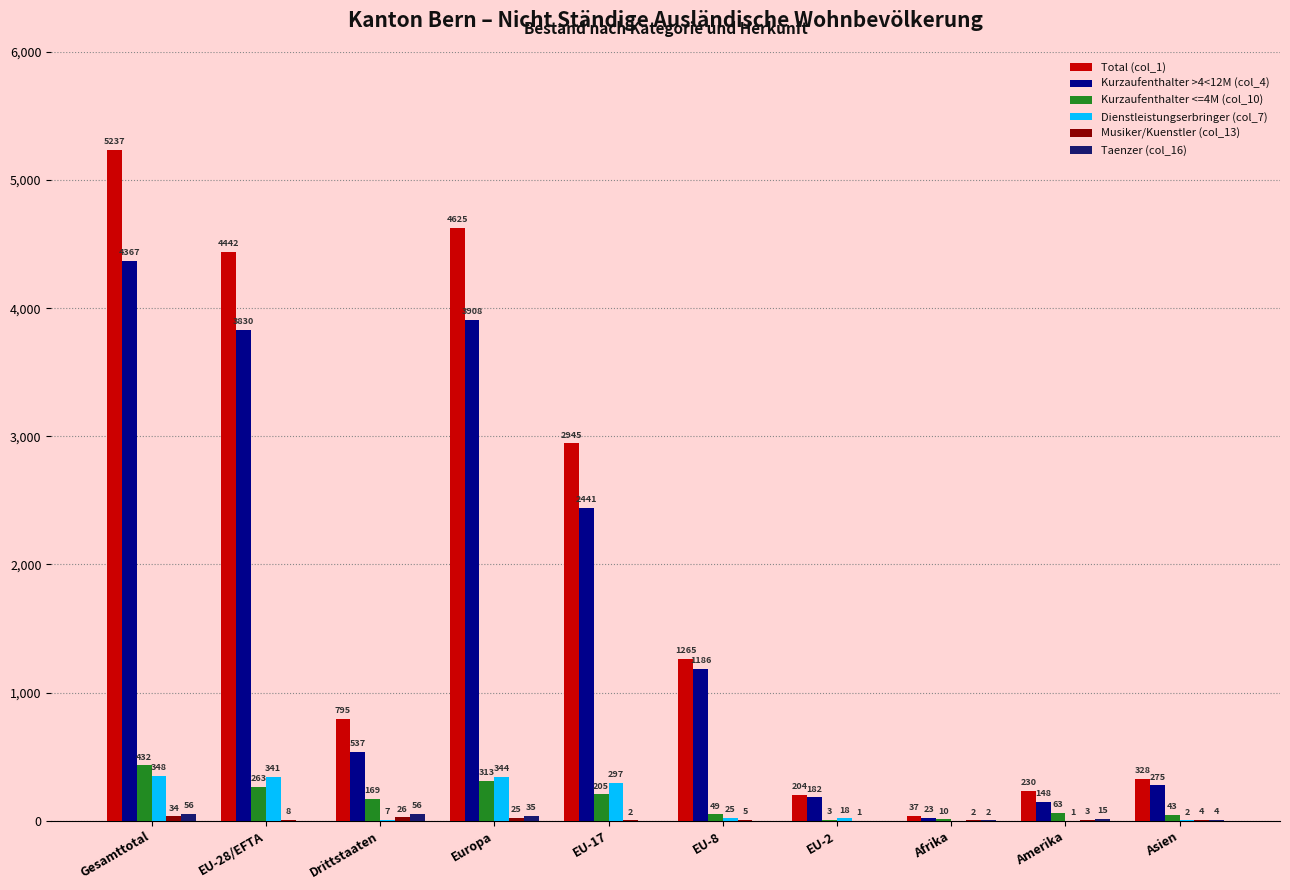

The Kurzaufenthalter <=4M (col_10) series shows 432 at Gesamttotal. True or false?

True